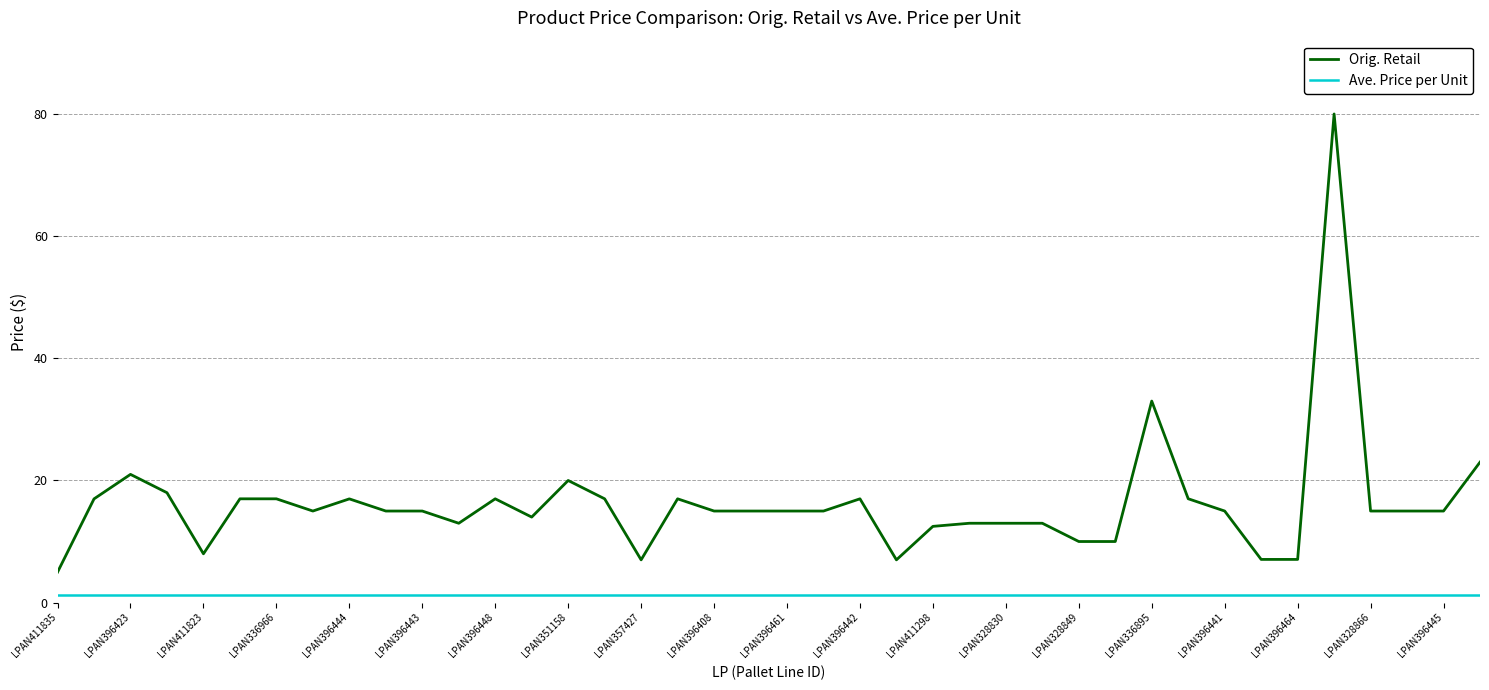

Which series has the largest range (max minus min)?

Orig. Retail